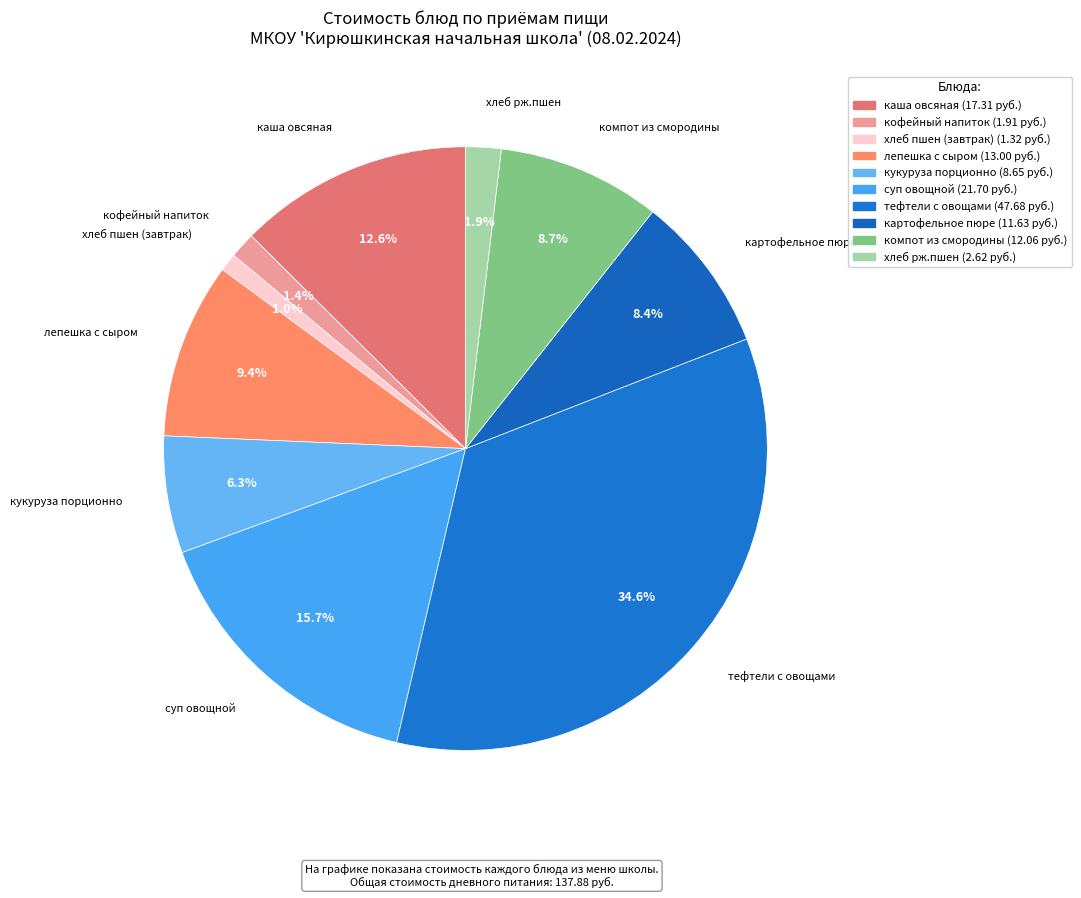

How many slices are in this pie chart?

10